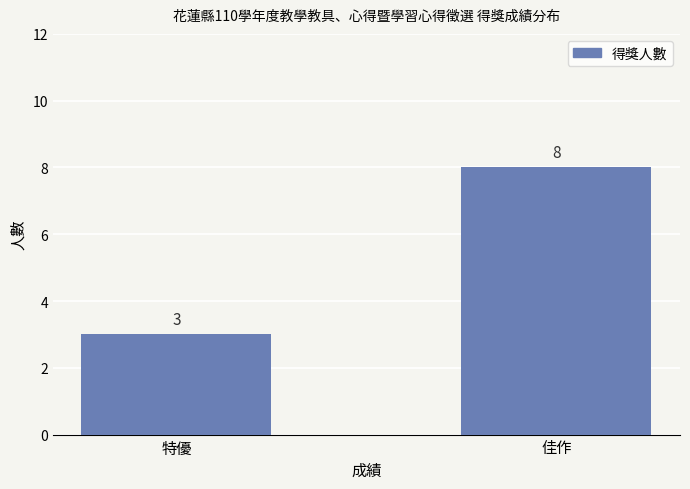

What is the value of the 1st bar from the left?

3